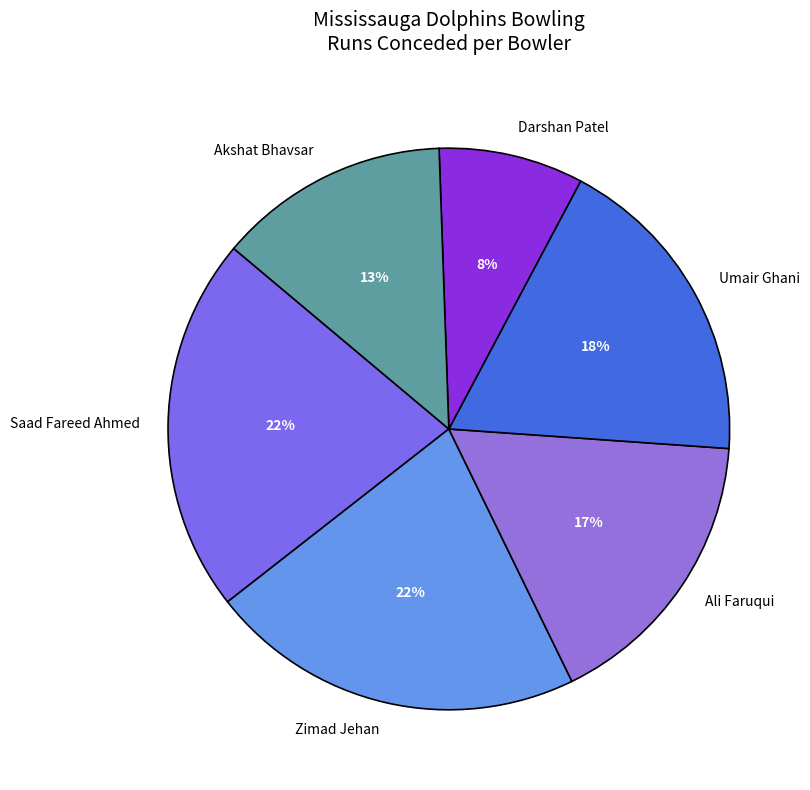

Do Darshan Patel and Saad Fareed Ahmed together represent more than half of the pie?

No